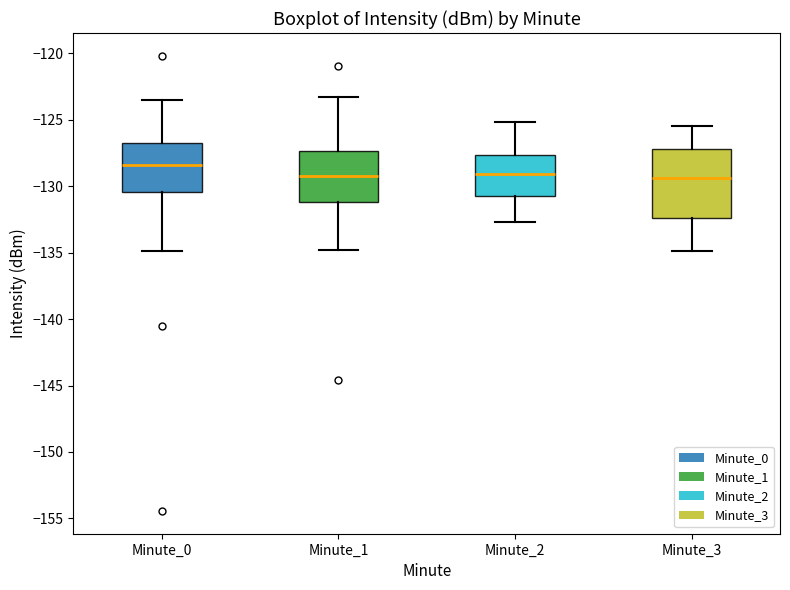

Reading left to right, read every box against the y-axis: the position of its median line, the range the box covers, and the ends of its whiskers. The values are not printed on the chart, so give them approximately, as read against the axis.

Minute_0: median -128.5, box -130.5 to -127.0, whiskers -135.0 to -123.5
Minute_1: median -129.0, box -131.0 to -127.5, whiskers -135.0 to -123.5
Minute_2: median -129.0, box -130.5 to -127.5, whiskers -132.5 to -125.0
Minute_3: median -129.5, box -132.5 to -127.0, whiskers -135.0 to -125.5